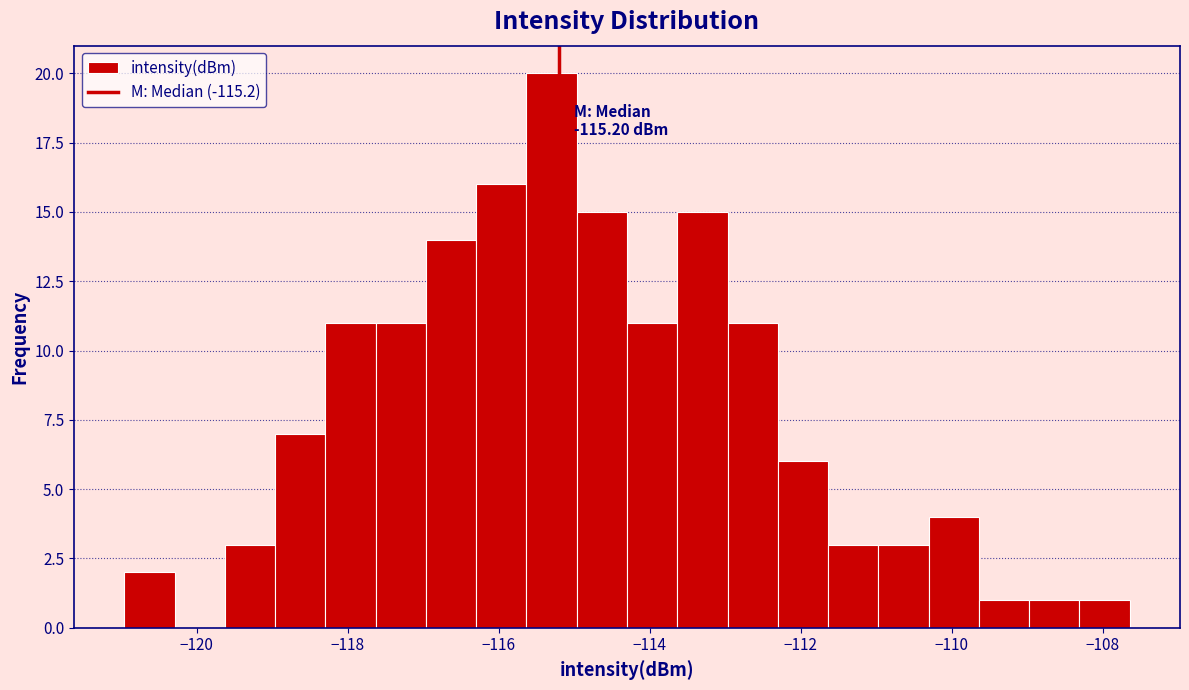

Read against the x-axis, roughly where is the centre of the tallest bar?

-115.2